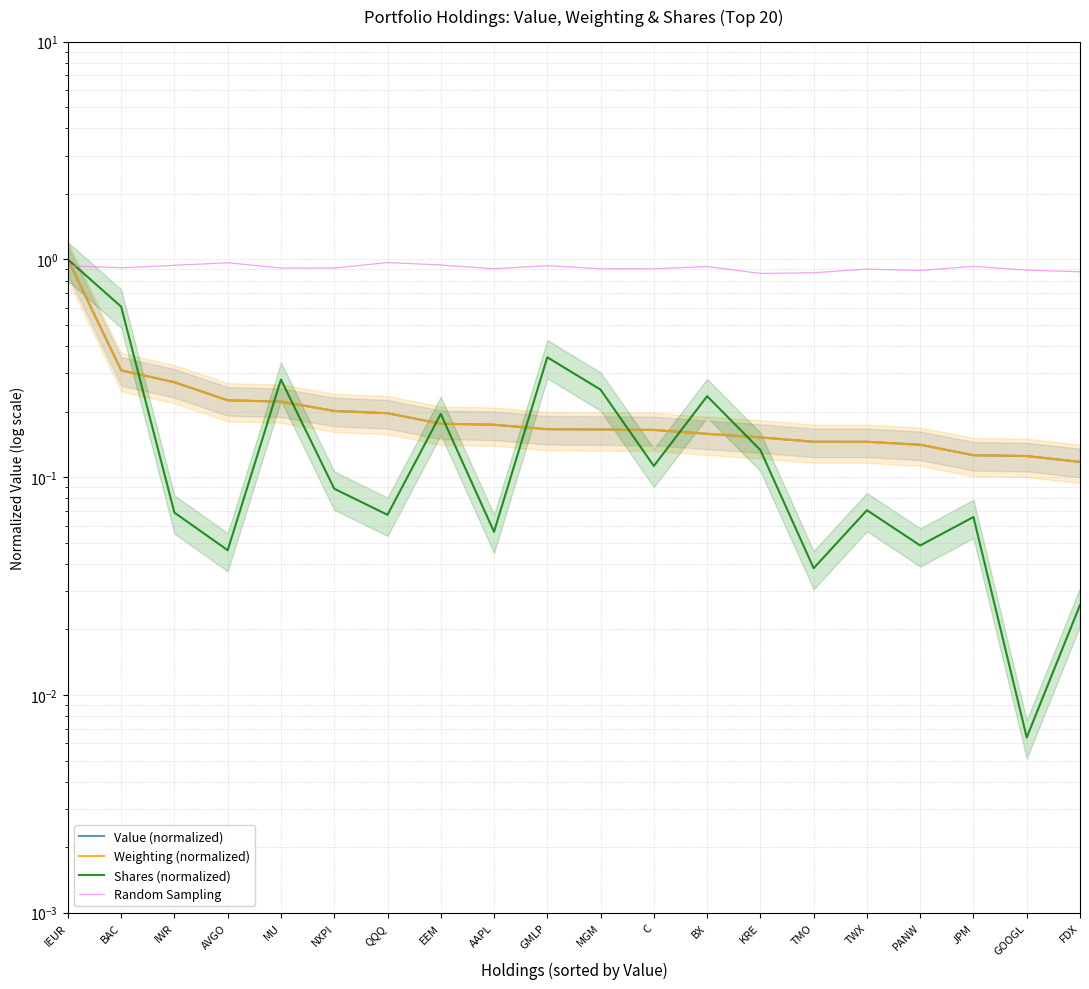

What are all the series names shown in the legend?

Value (normalized), Weighting (normalized), Shares (normalized), Random Sampling